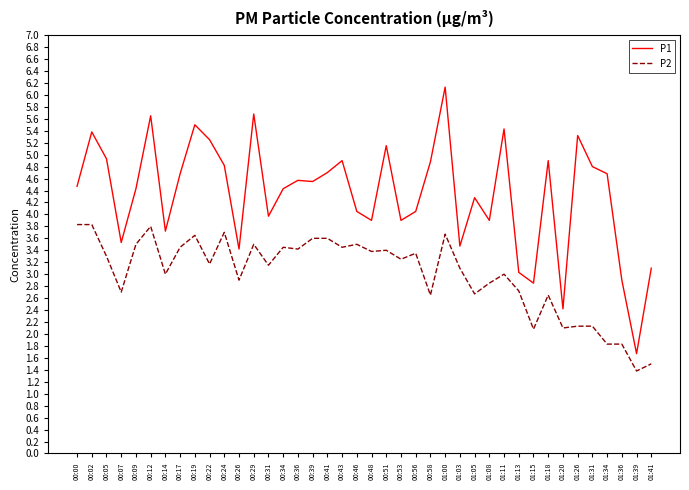

Is the value of P2 at 01:18 greater than the value of P1 at 00:07?

No